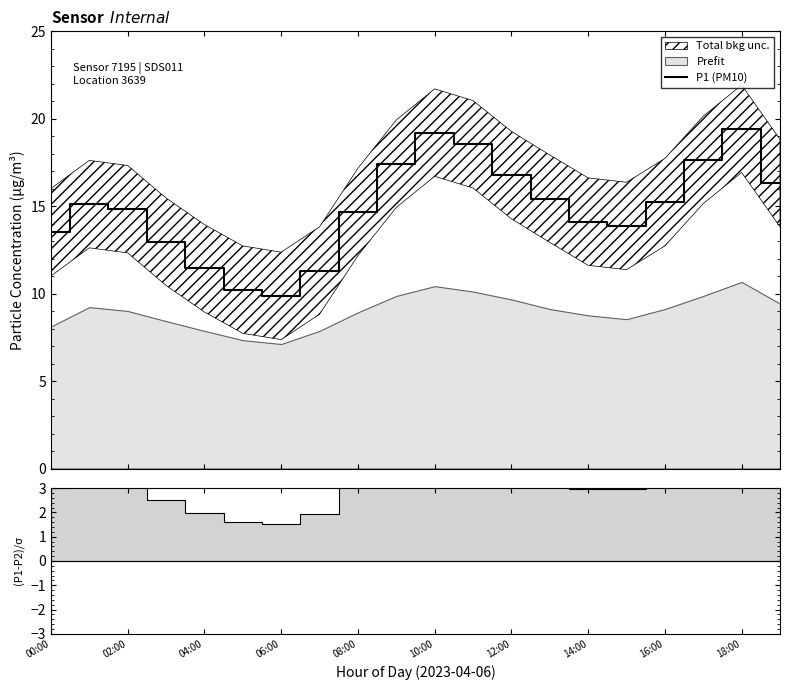

What is the minimum value for P1 (PM10)?

9.9